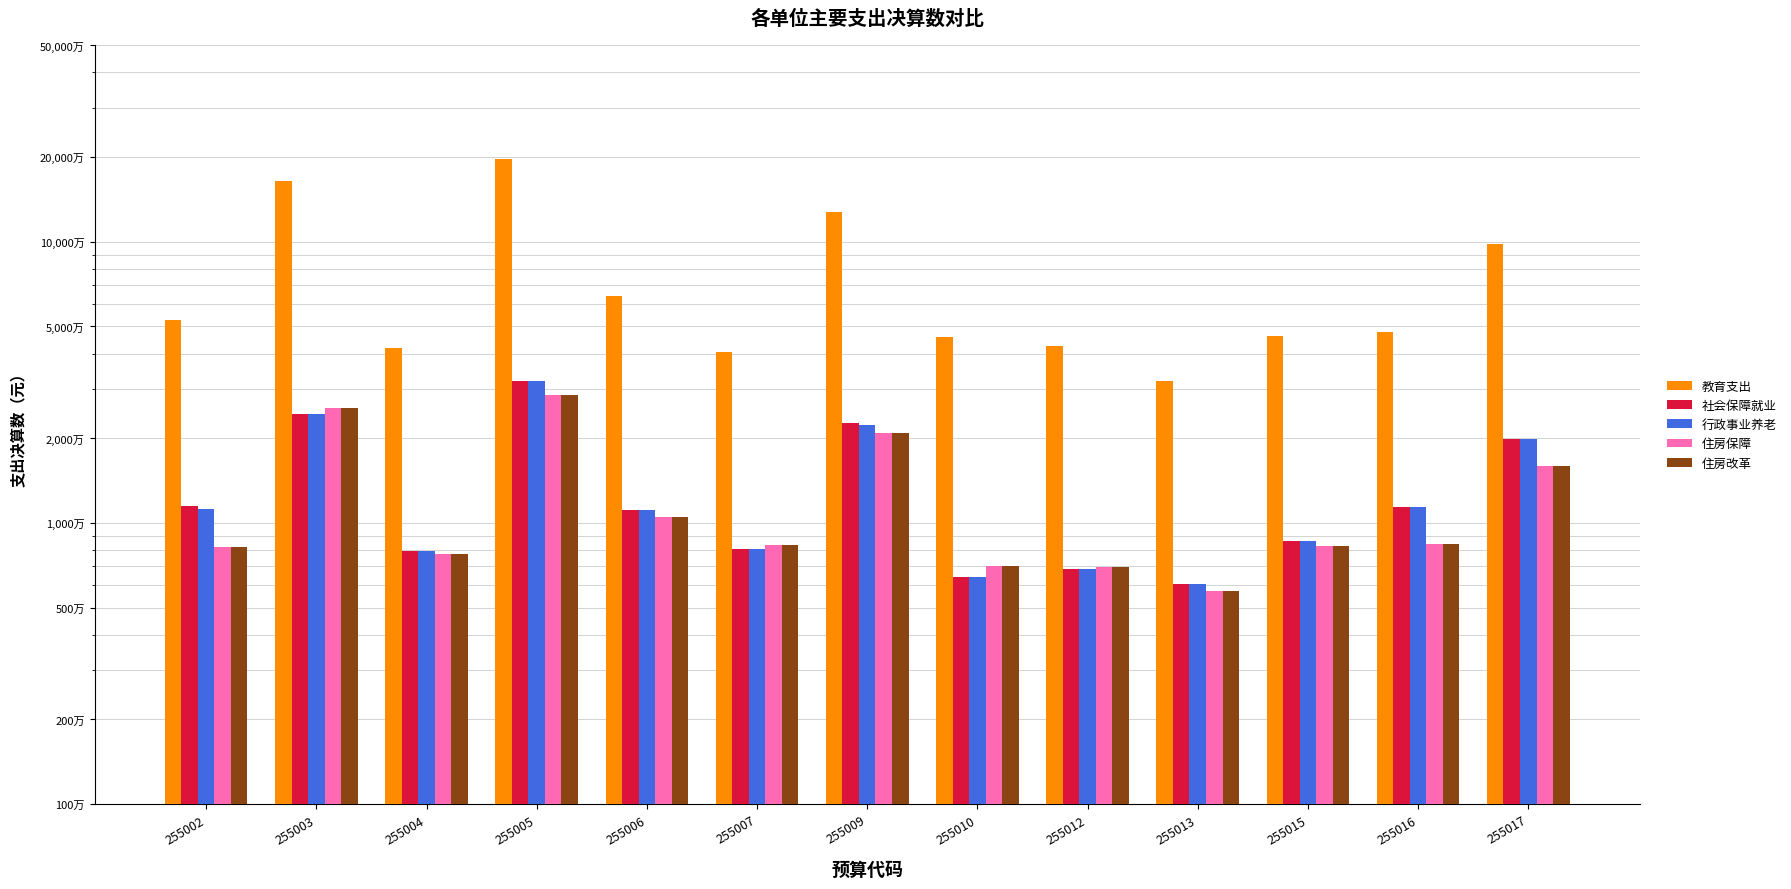

Are the bars grouped side by side (vs. stacked)?

Yes